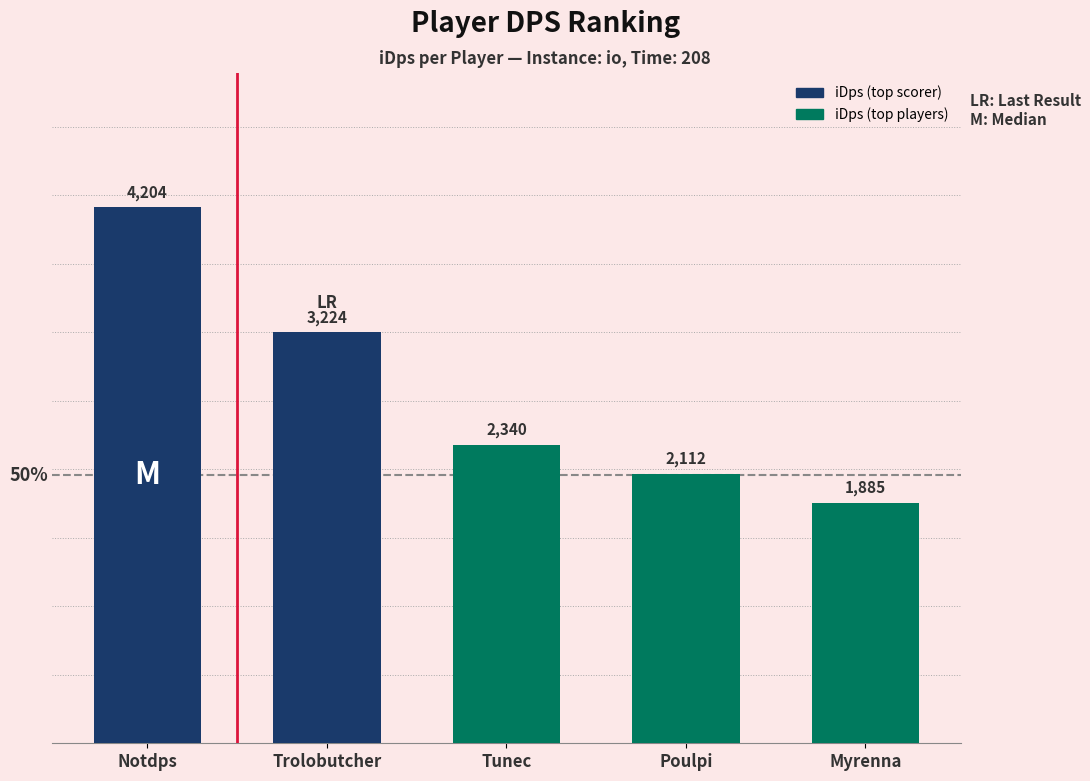

Rank the categories by value from lowest to highest.

Myrenna, Poulpi, Tunec, Trolobutcher, Notdps